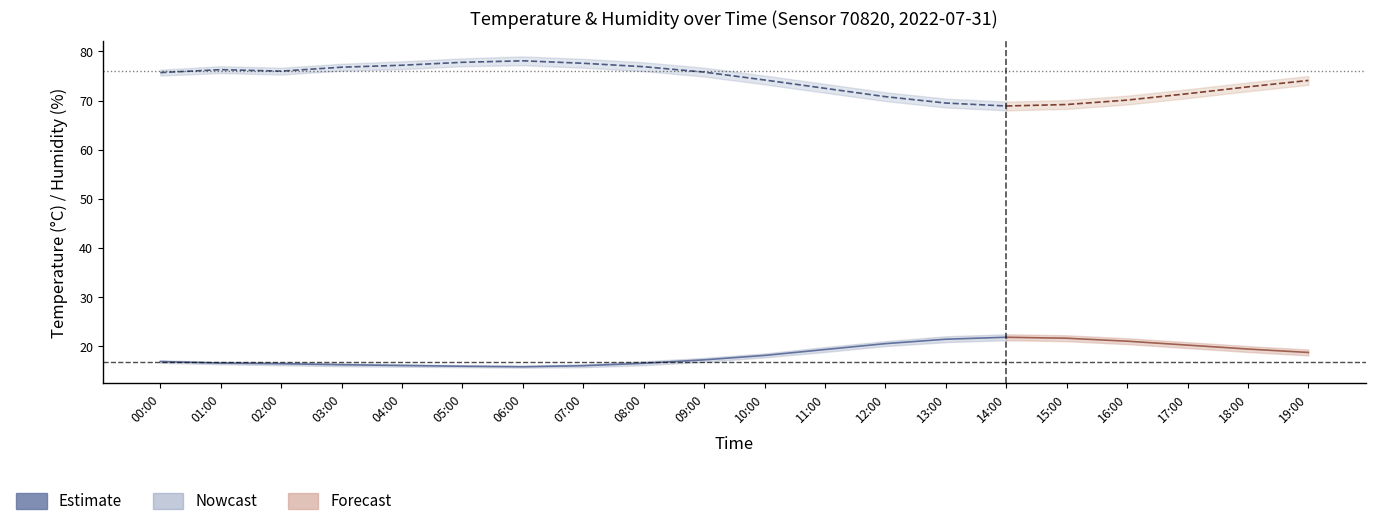

Rank the series by their average value, from highest to lowest.

humidity, temperature